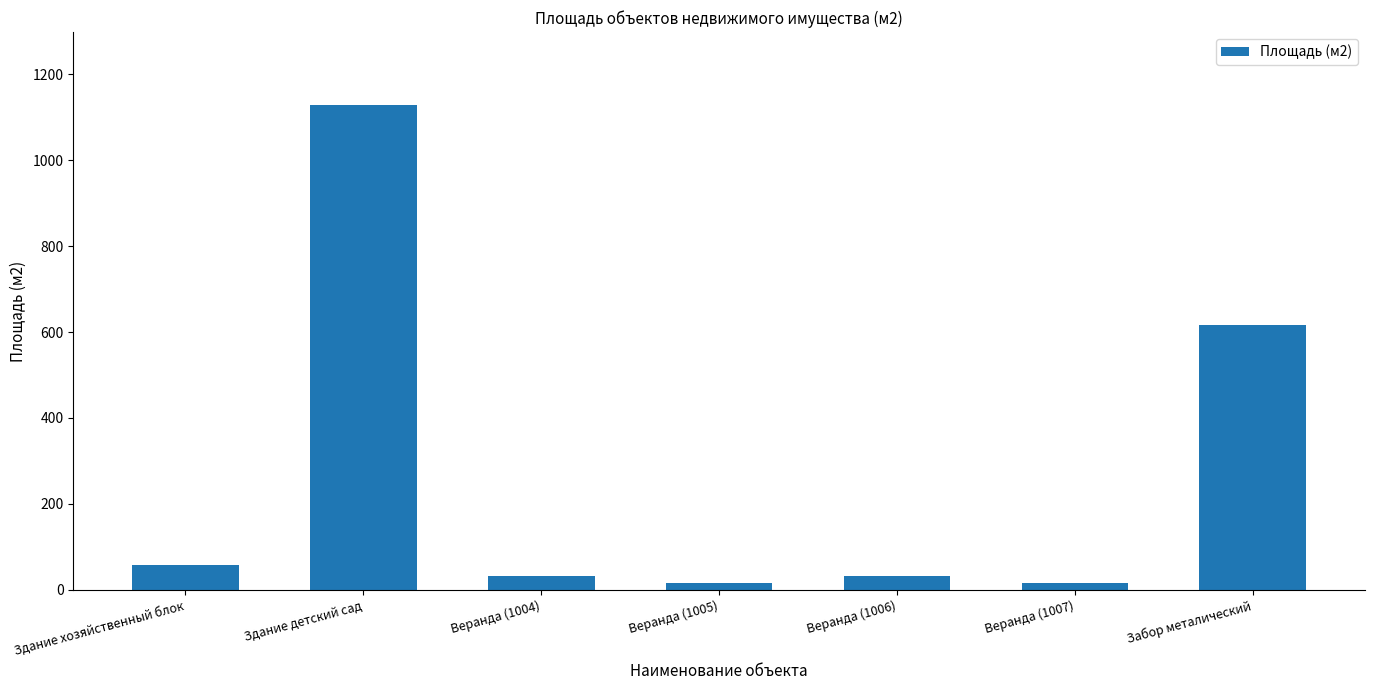

The value at Забор металический is 617.0. True or false?

True